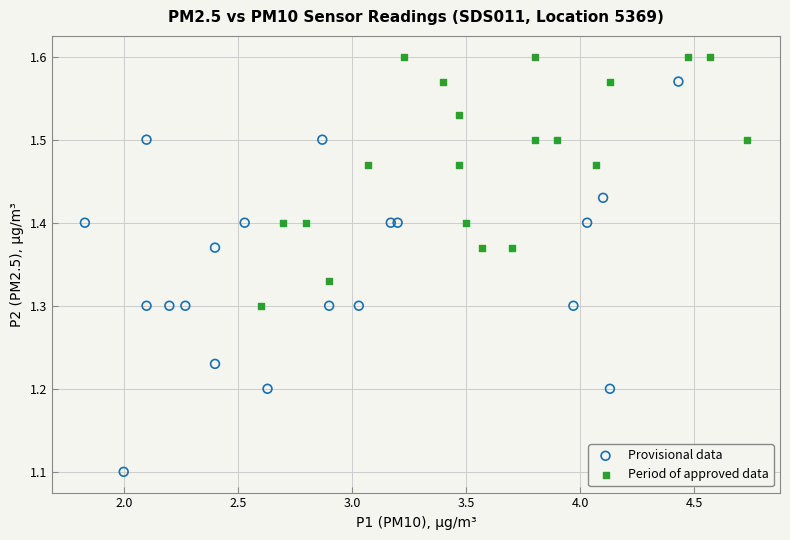

Which series has the widest spread of Y values?

Provisional data